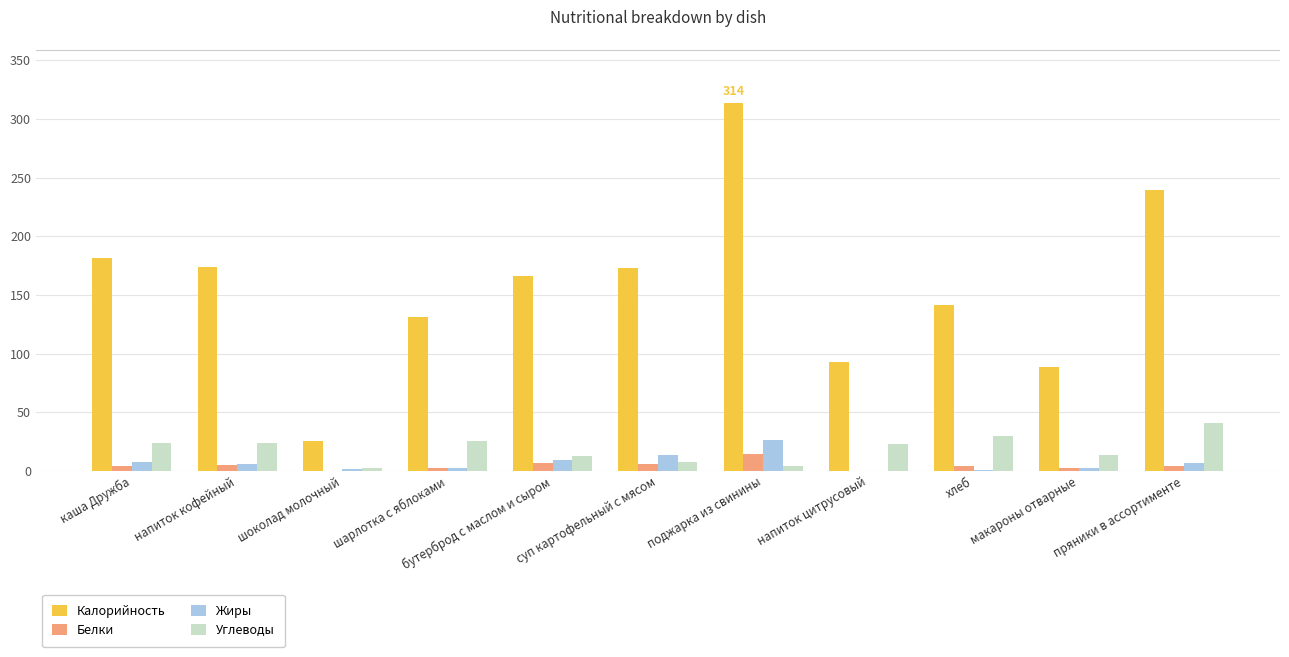

What is the sum of all Жиры values?

76.4